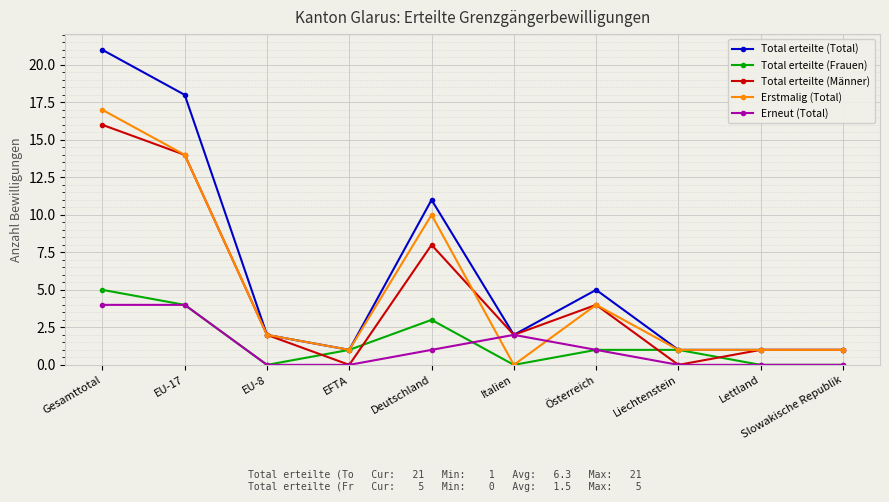

The Erneut (Total) series shows 0 at EFTA. True or false?

True